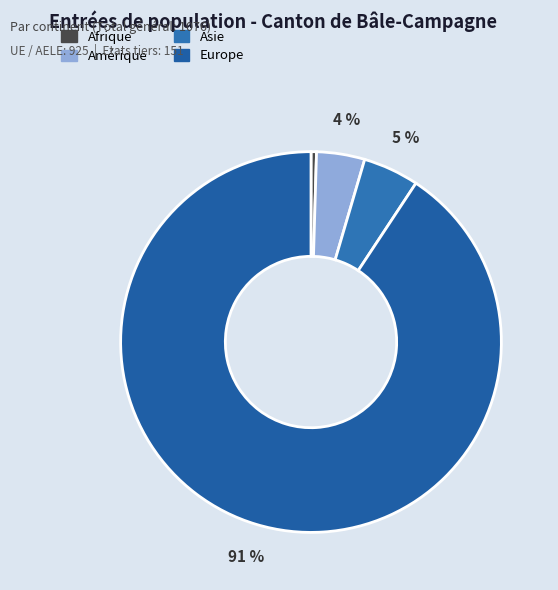

Is there a majority slice in this chart?

Yes